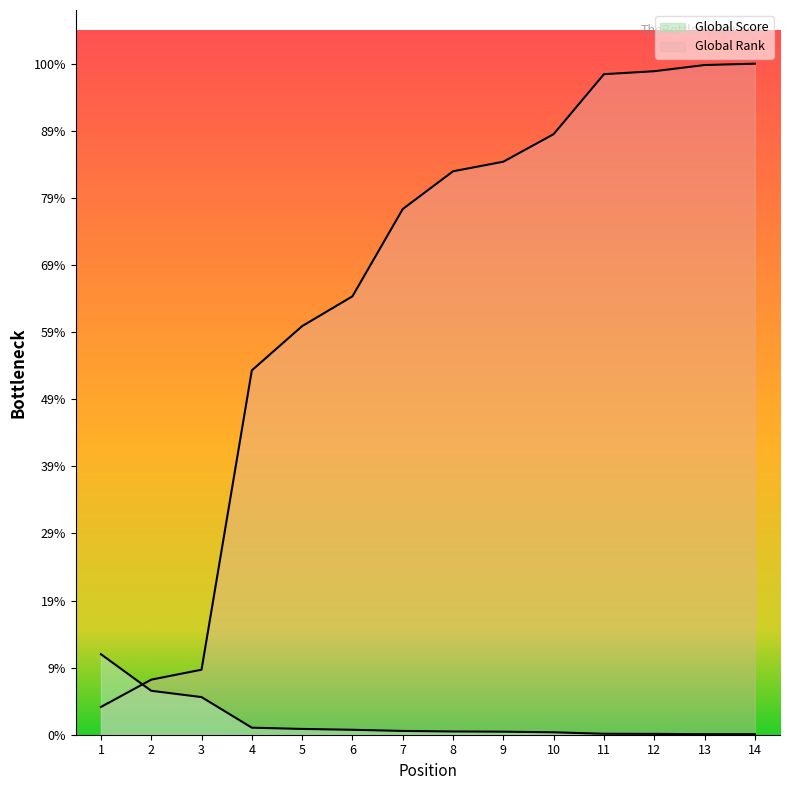

Which has a higher value, 2 or 5?

2